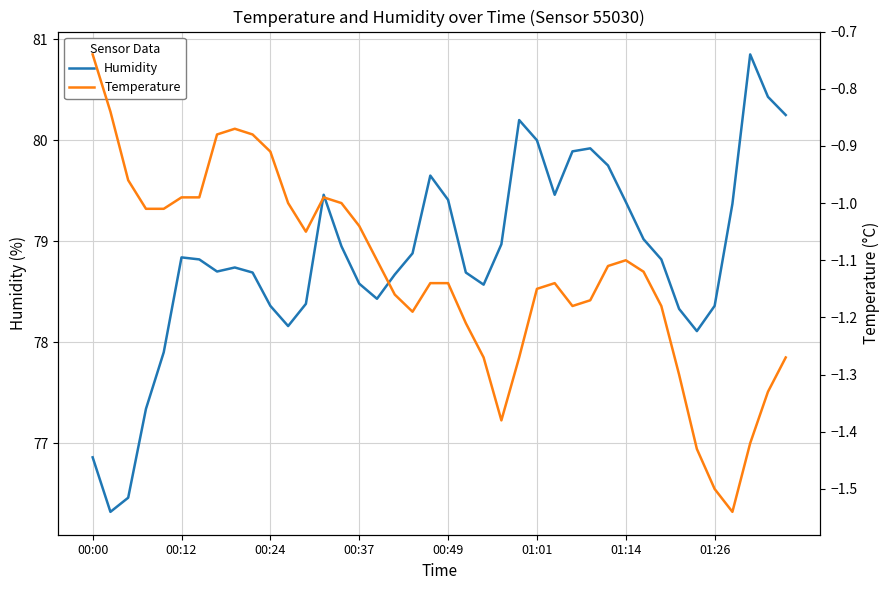

At which label does Humidity first exceed 78?

00:12